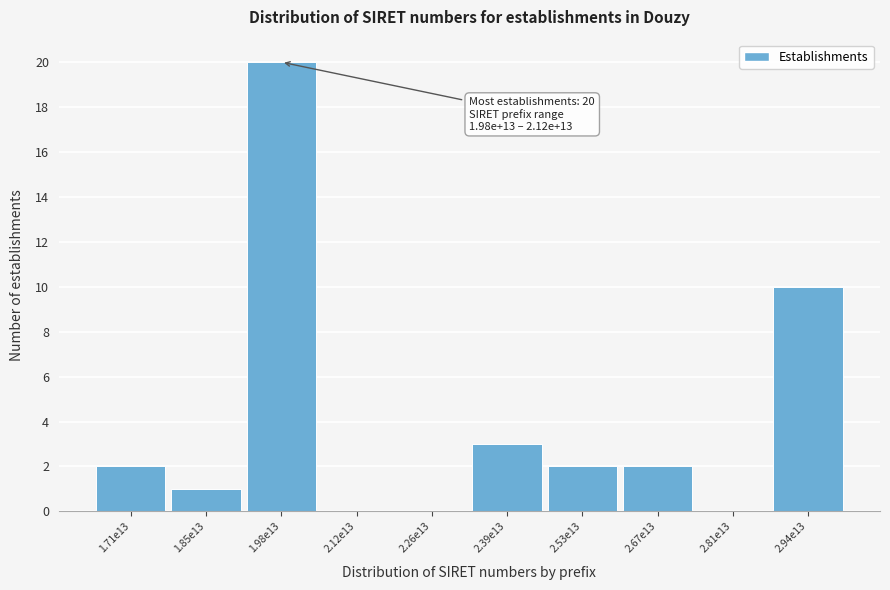

Reading left to right, list all the values displayed in this chart.

1.71e13=2	1.85e13=1	1.98e13=20	2.12e13=0	2.26e13=0	2.39e13=3	2.53e13=2	2.67e13=2	2.81e13=0	2.94e13=10